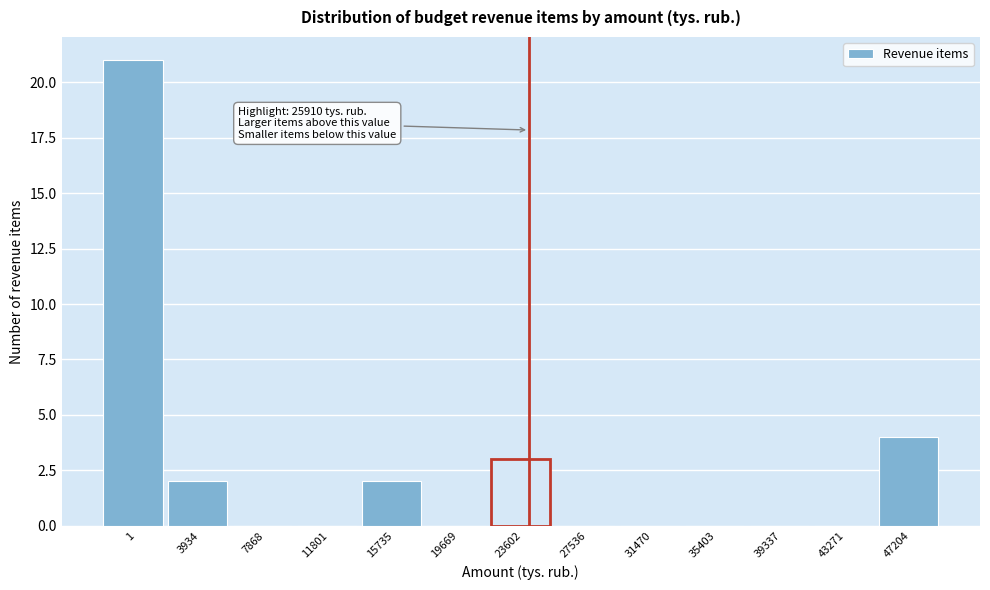

Reading right to left, transcribe all the data shown in this chart.

47204=4	43271=0	39337=0	35403=0	31470=0	27536=0	23602=3	19669=0	15735=2	11801=0	7868=0	3934=2	1=21